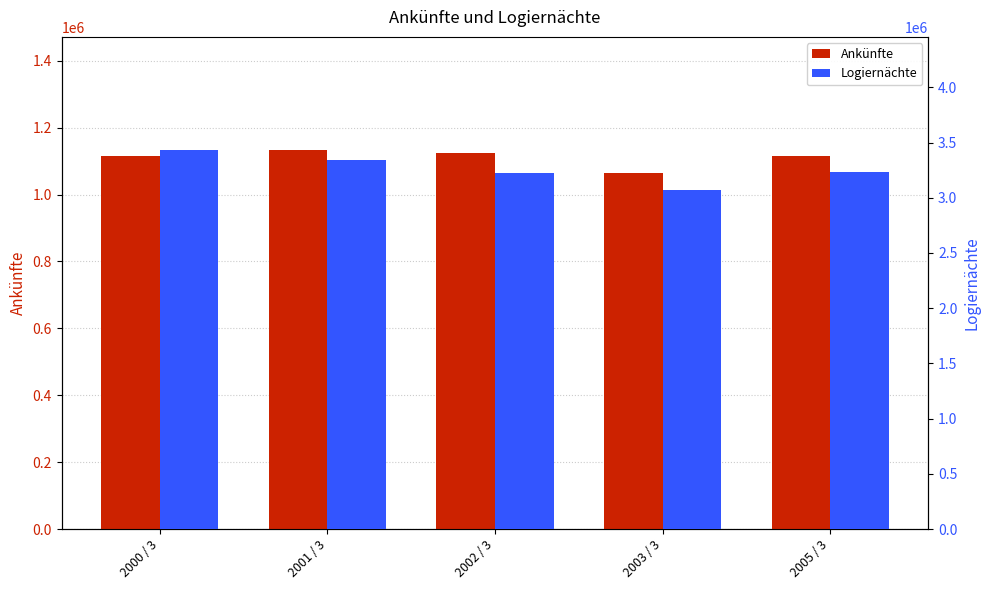

How many bars are there in each group?

2